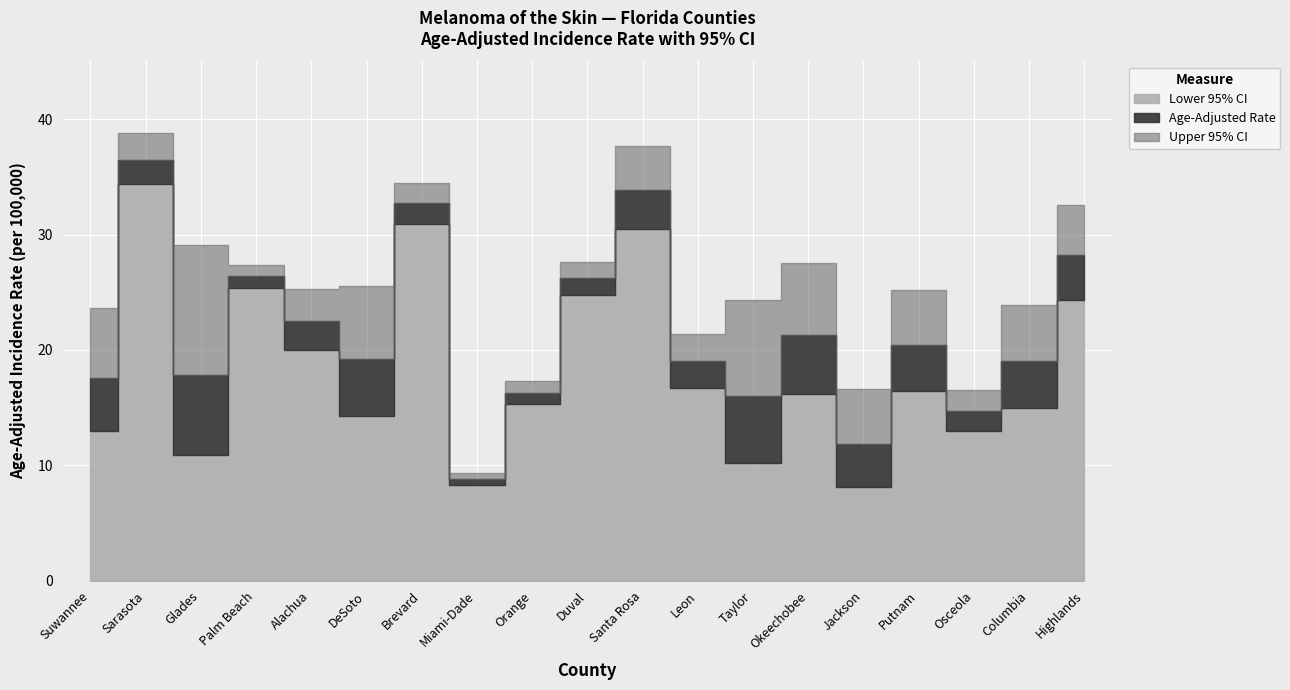

How many values in the Lower 95% CI series are below 16?

9